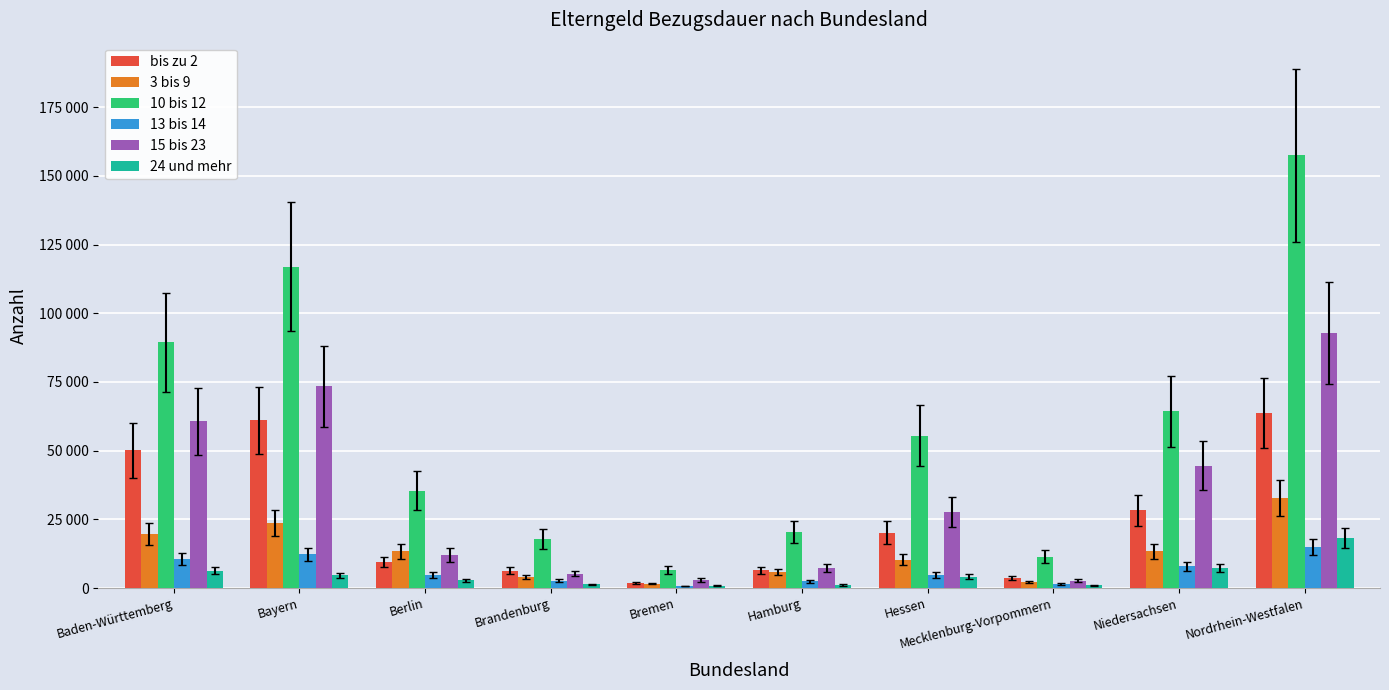

Between Brandenburg and Hessen, which series saw the biggest shift?

10 bis 12